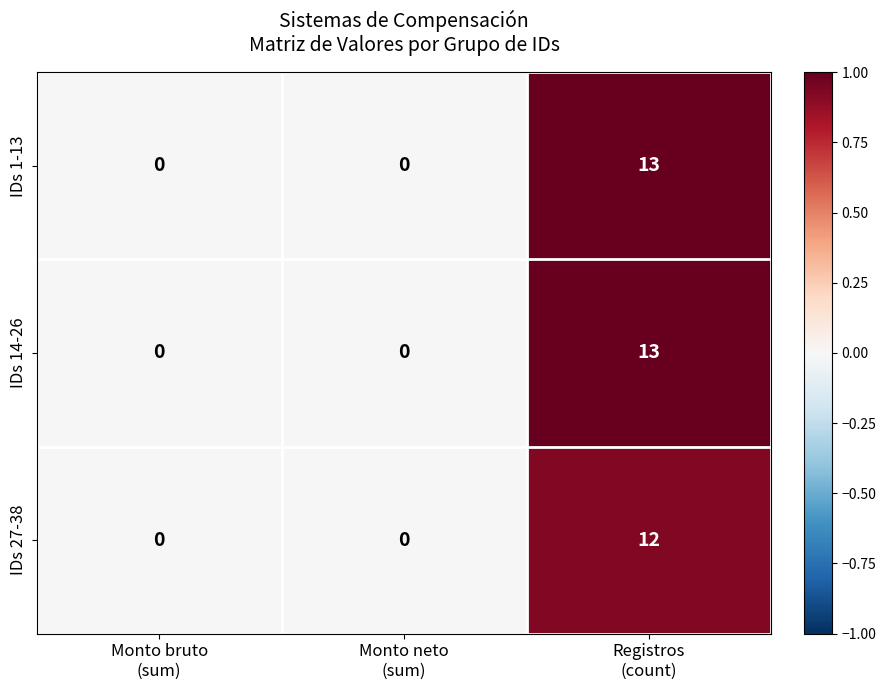

What is the average value of the IDs 27-38 series?

4